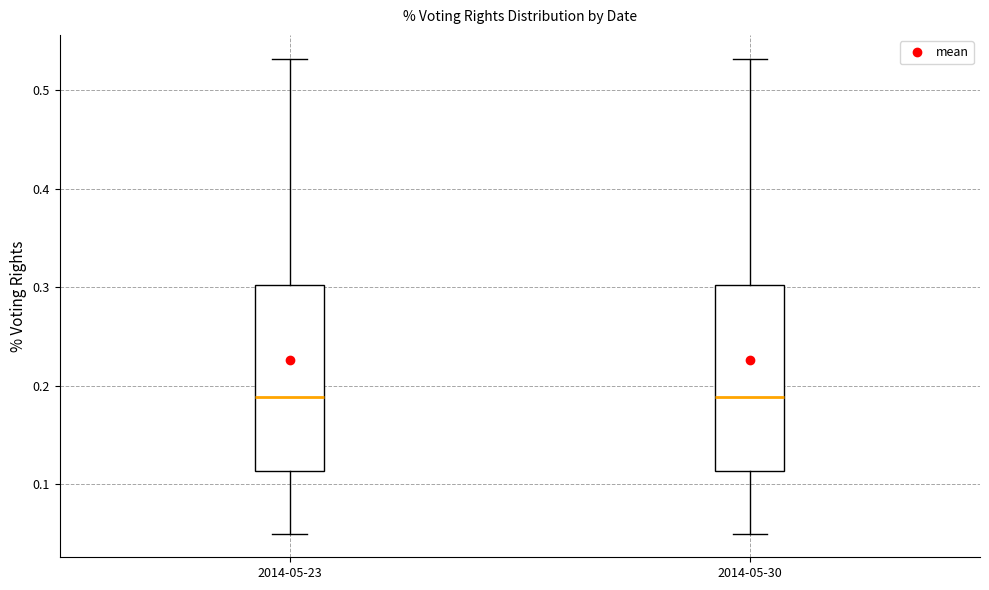

Reading left to right, read every box against the y-axis: the position of its median line, the range the box covers, and the ends of its whiskers. The values are not printed on the chart, so give them approximately, as read against the axis.

2014-05-23: median 0.19, box 0.11 to 0.30, whiskers 0.05 to 0.53
2014-05-30: median 0.19, box 0.11 to 0.30, whiskers 0.05 to 0.53